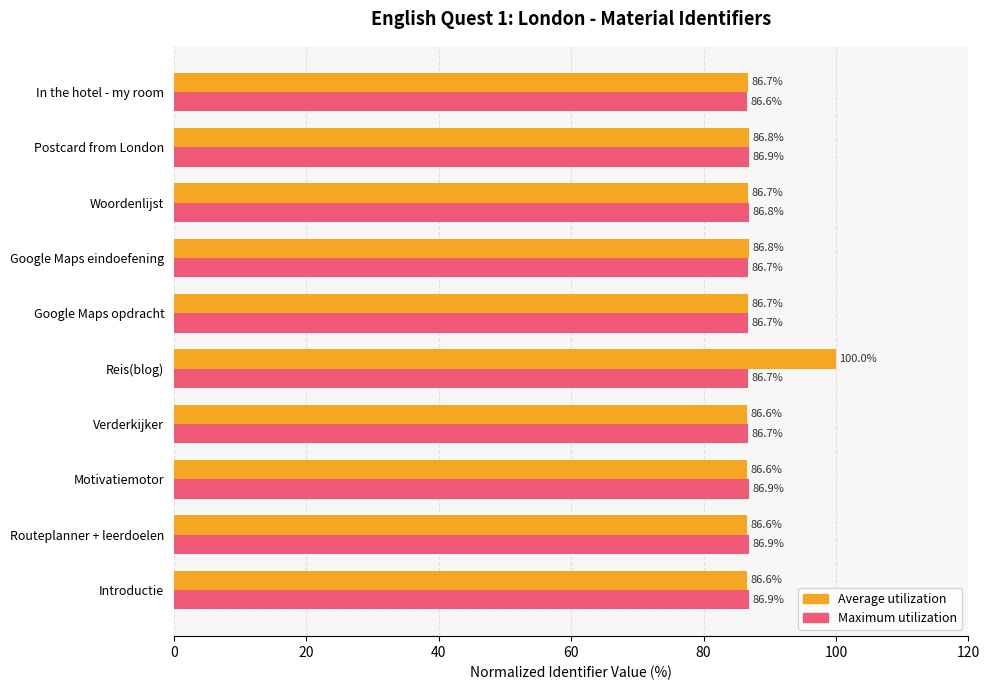

What is the maximum value for Maximum utilization?

86.9